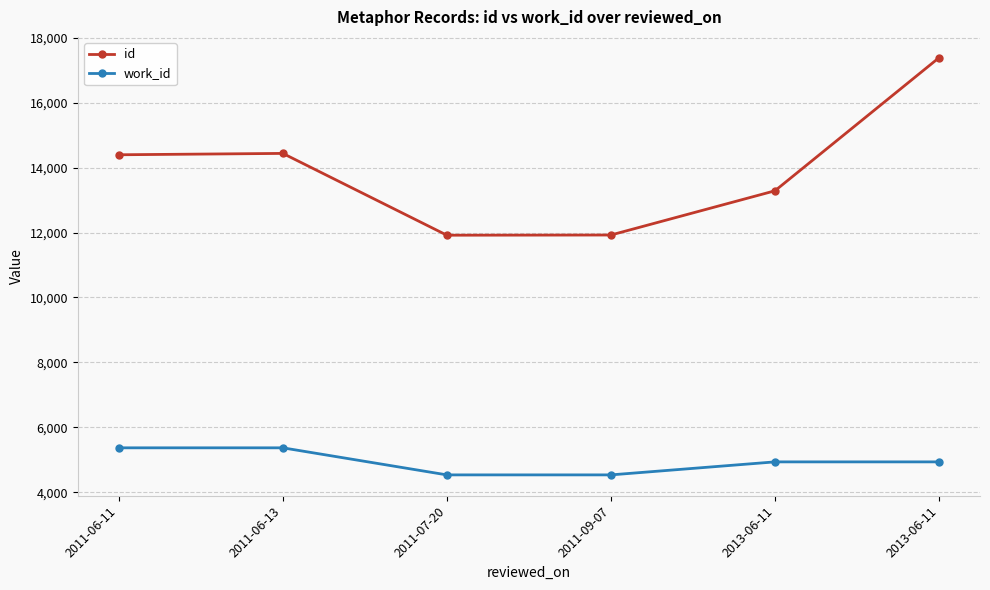

True or false: work_id and id intersect in this chart.

False